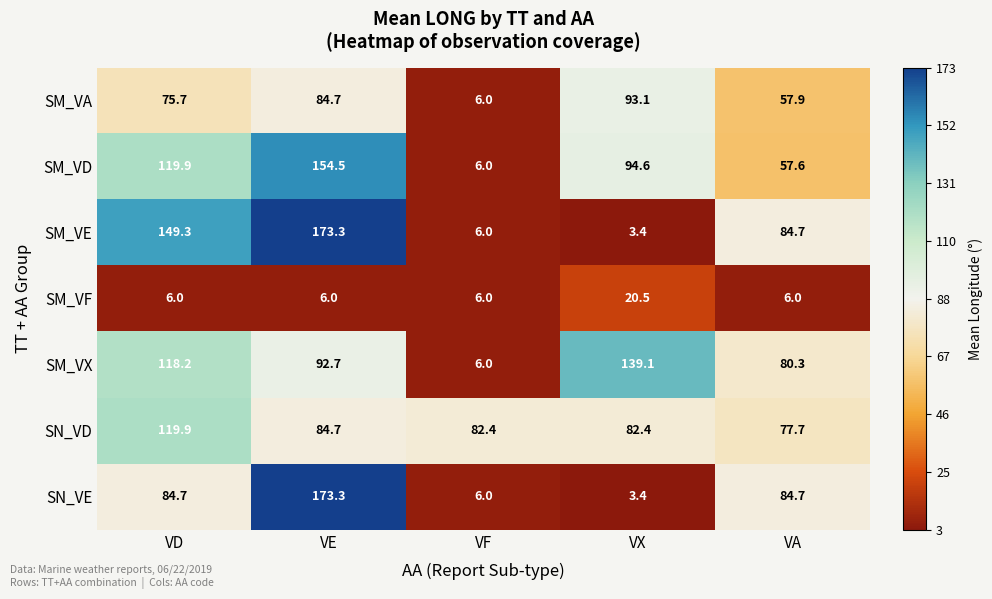

What is the sum of the SM_VD values at VF and VD?

125.9